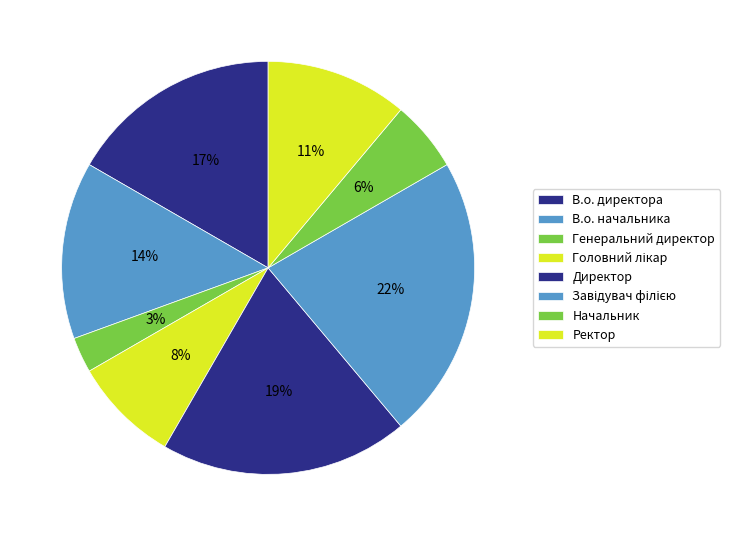

Is there a majority slice in this chart?

No